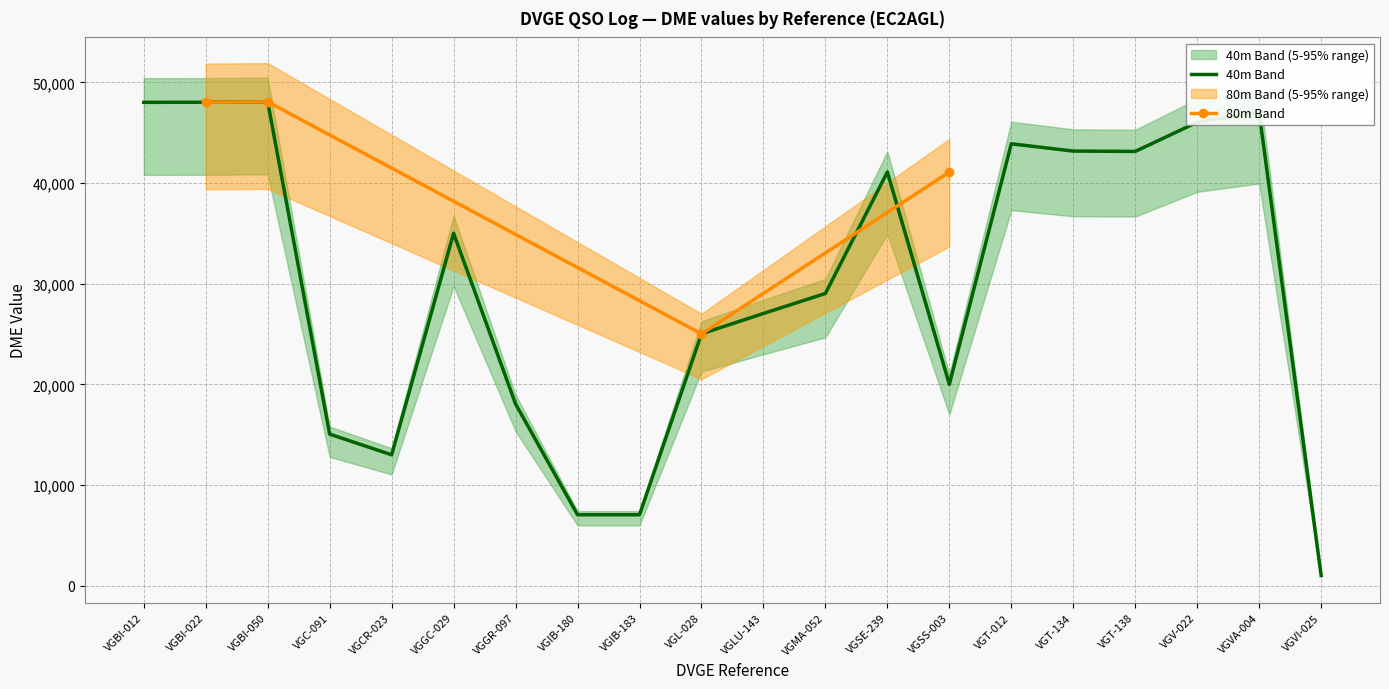

Which has a higher value, VGBI-012 or VGT-012?

VGBI-012